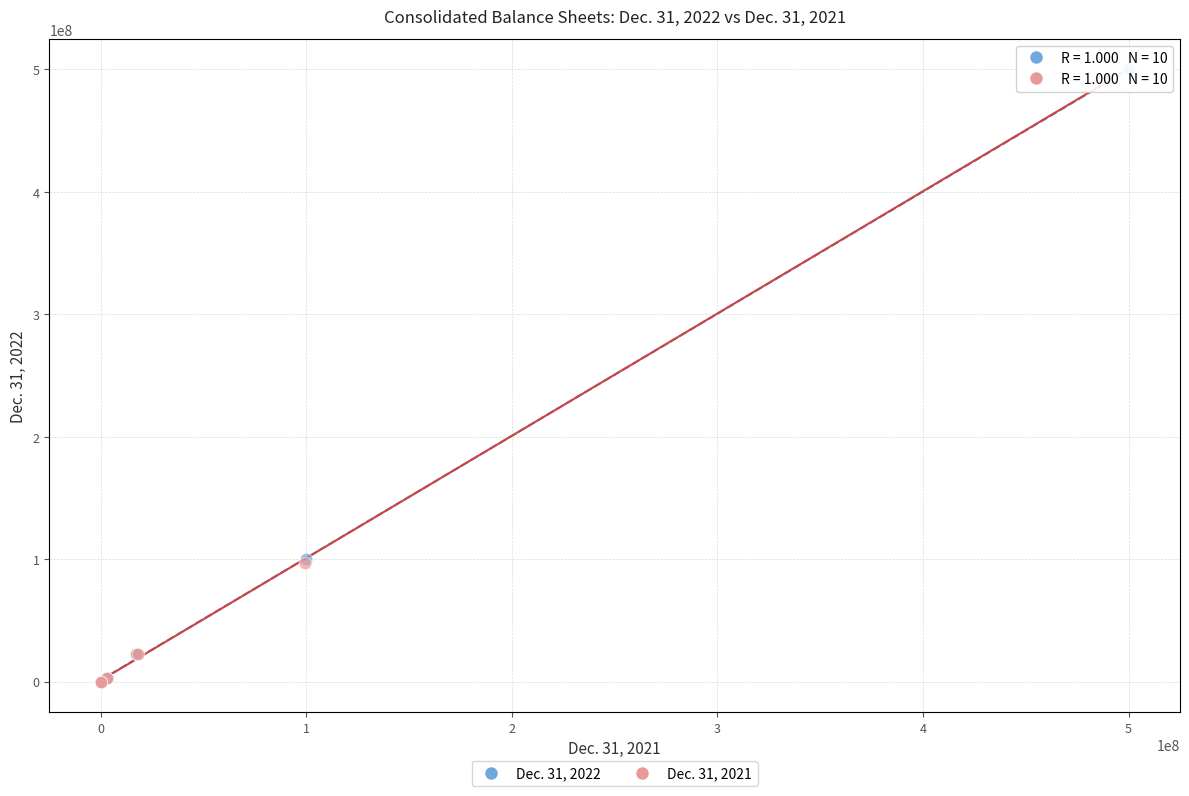

Which series has the widest spread of Y values?

Dec. 31, 2022